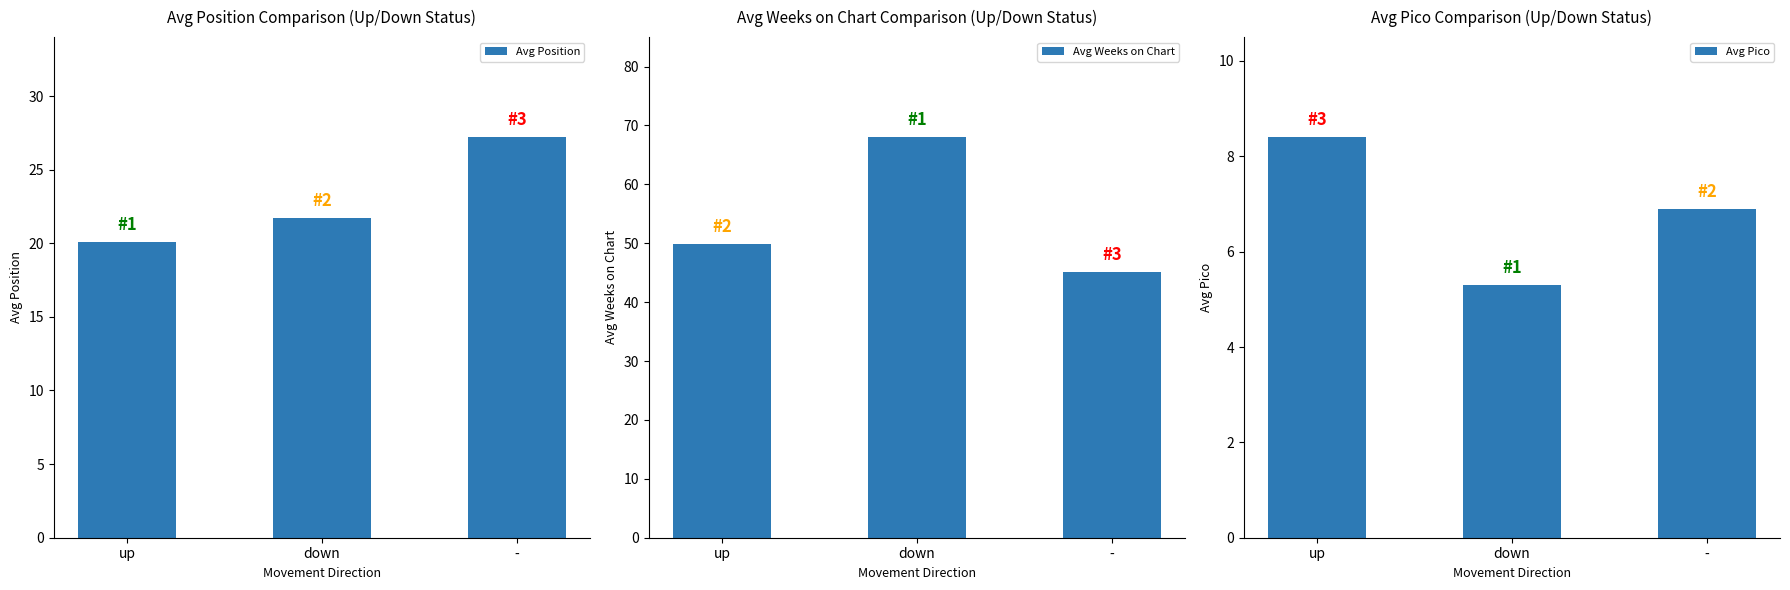

What is the total value across all series at up?

78.3